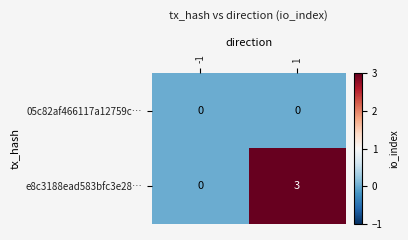

Between -1 and 1, which series saw the biggest shift?

e8c3188ead583bfc3e28…